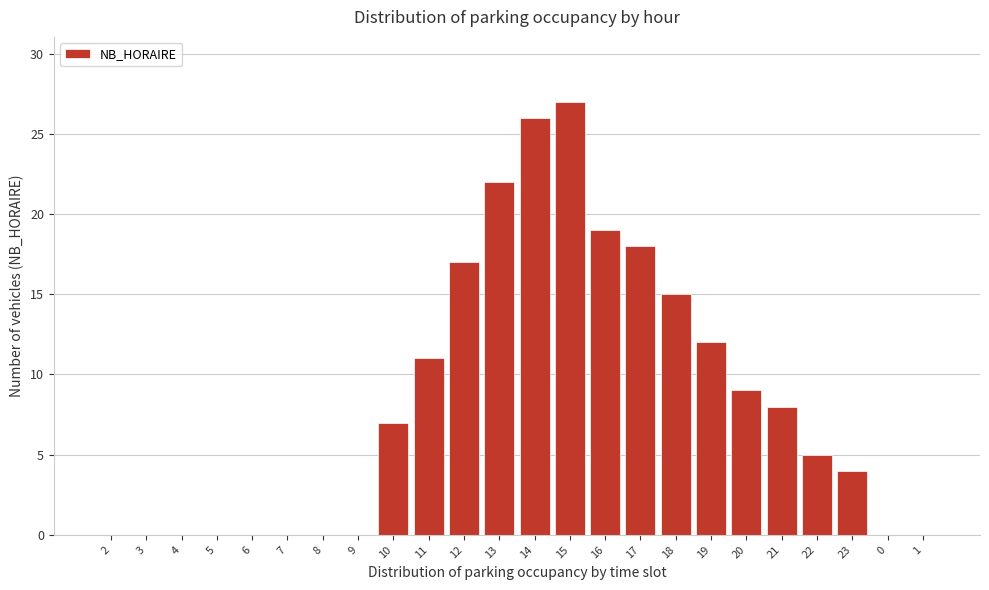

Reading left to right, extract all data points from this chart.

2=0	3=0	4=0	5=0	6=0	7=0	8=0	9=0	10=7	11=11	12=17	13=22	14=26	15=27	16=19	17=18	18=15	19=12	20=9	21=8	22=5	23=4	0=0	1=0